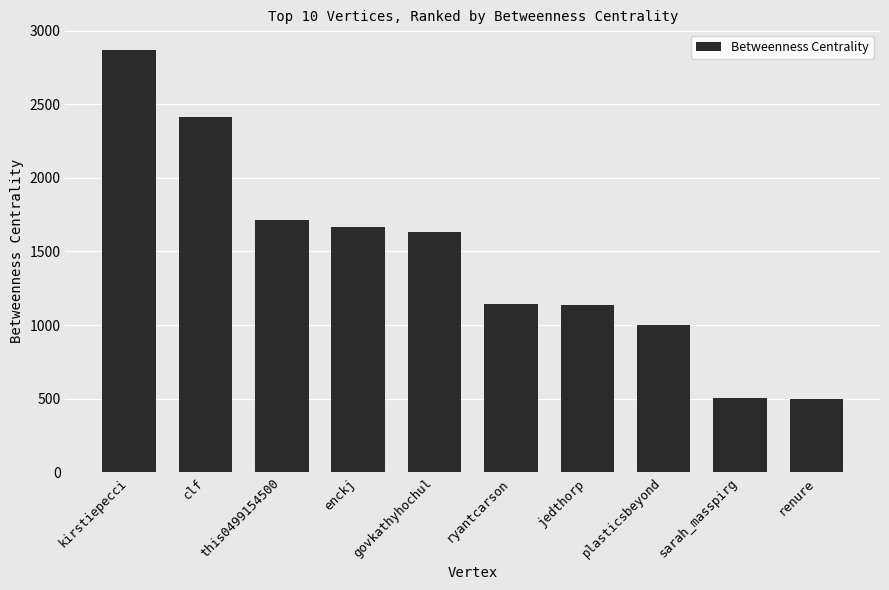

What is the approximate value at plasticsbeyond?

999.3